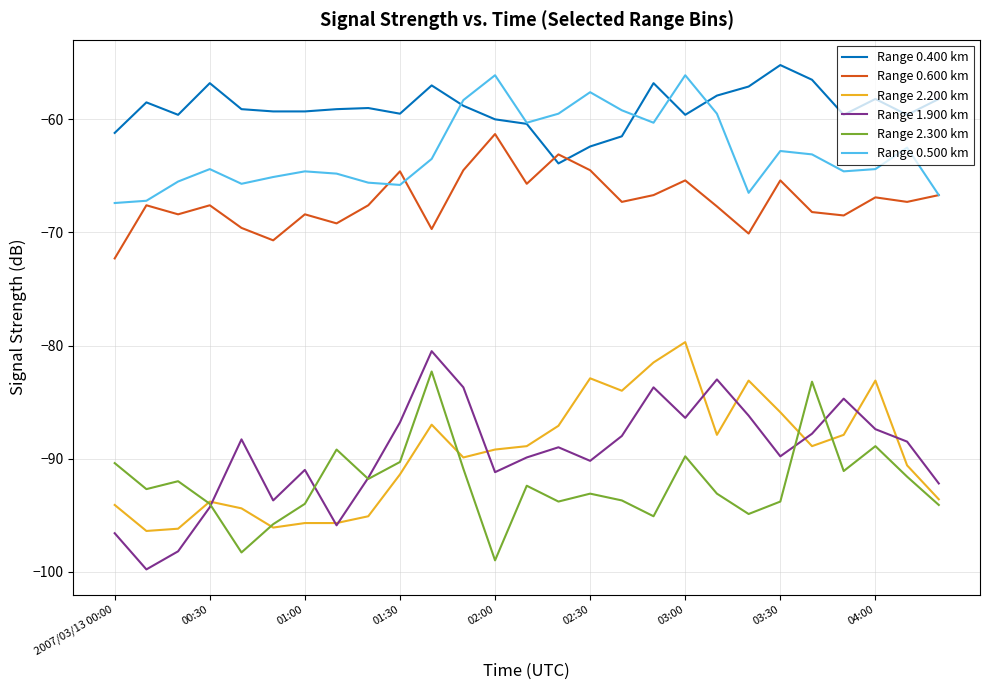

What is the difference between the second highest and minimum values in the Range 0.400 km series?

7.4